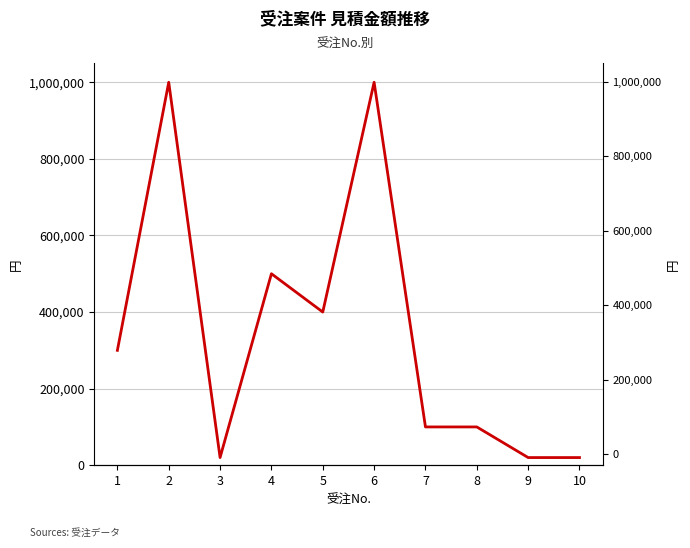

Which has a higher value, 2 or 9?

2